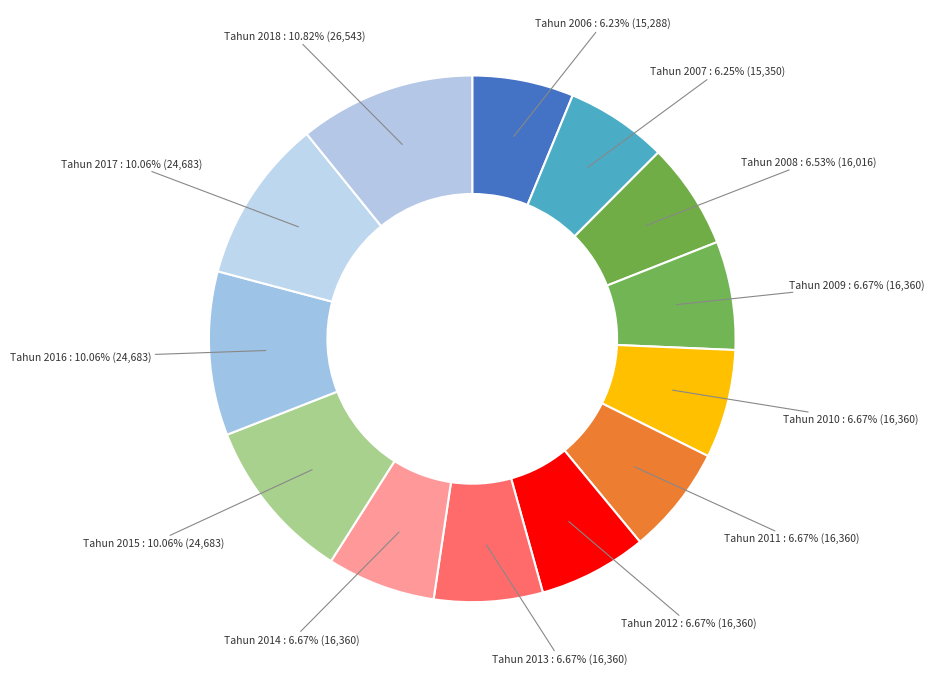

Is there any slice that represents more than half of the pie?

No